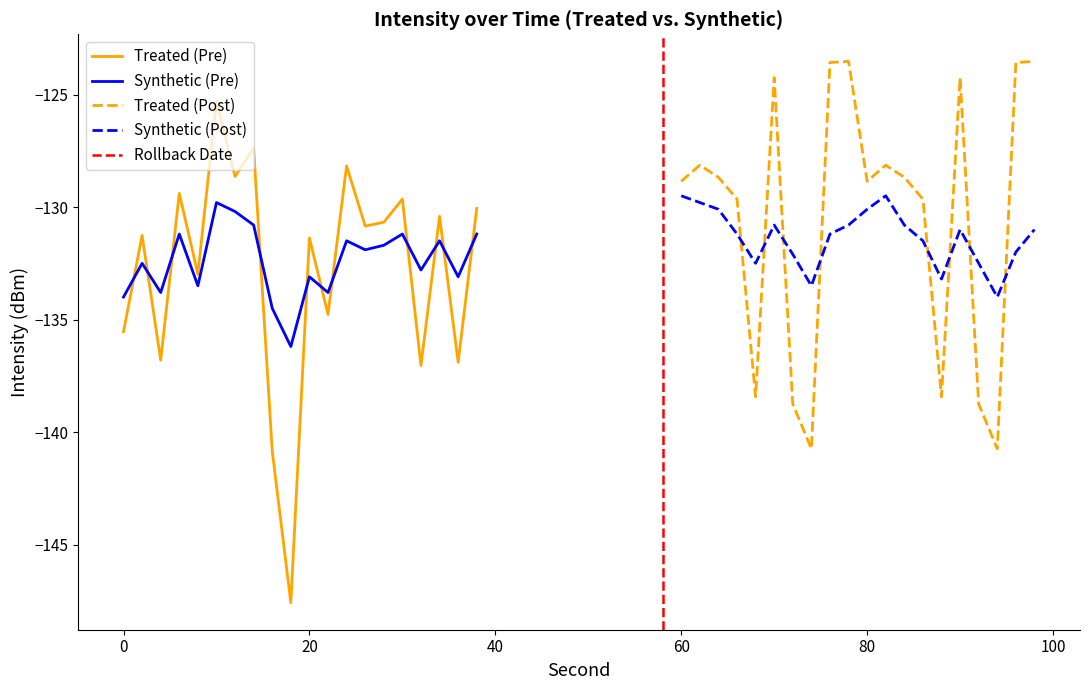

Reading left to right, transcribe all the data shown in this chart.

intensity_pre: -135.5	-131.3	-136.8	-129.4	-133.0	-125.3	-128.6	-127.4	-140.9	-147.6	-131.4	-134.8	-128.2	-130.8	-130.7	-129.6	-137.0	-130.4	-136.9	-130.1
smoothed_pre: -134.0	-132.5	-133.8	-131.2	-133.5	-129.8	-130.2	-130.8	-134.5	-136.2	-133.1	-133.8	-131.5	-131.9	-131.7	-131.2	-132.8	-131.5	-133.1	-131.2
intensity_post: -128.9	-128.1	-128.7	-129.6	-138.4	-124.2	-138.8	-140.7	-123.6	-123.5	-128.9	-128.1	-128.7	-129.6	-138.4	-124.2	-138.8	-140.7	-123.6	-123.5
smoothed_post: -129.5	-129.8	-130.1	-131.2	-132.5	-130.8	-132.1	-133.5	-131.2	-130.8	-130.1	-129.5	-130.8	-131.5	-133.2	-131.0	-132.5	-134.0	-132.0	-131.0